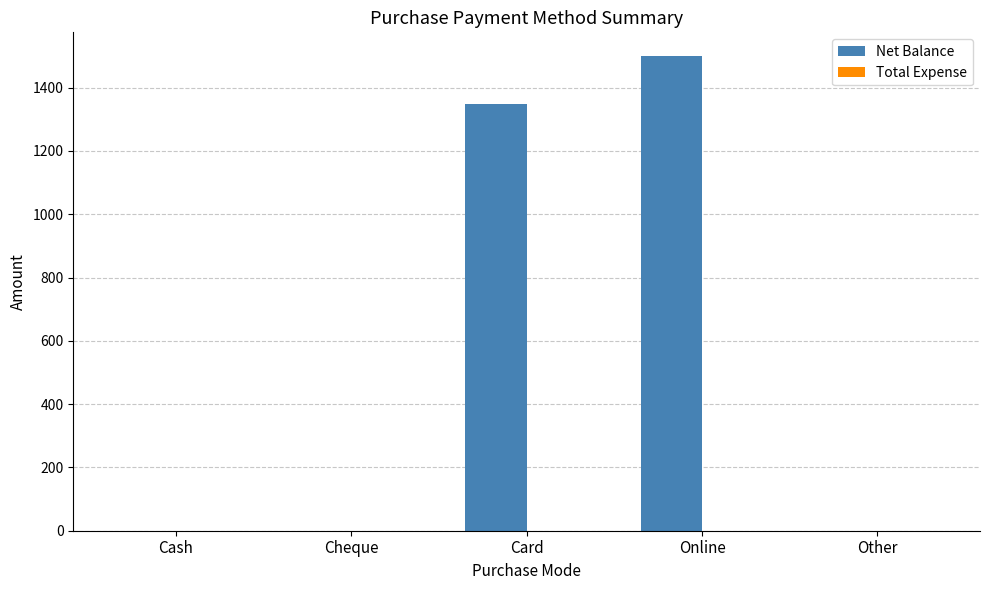

At which label is the value closest to 750?

Card